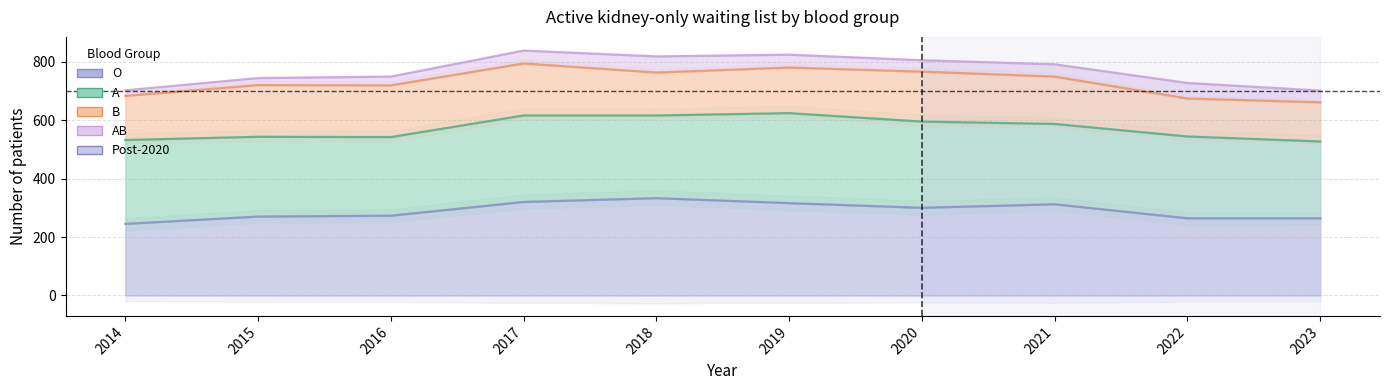

True or false: A and B intersect in this chart.

False